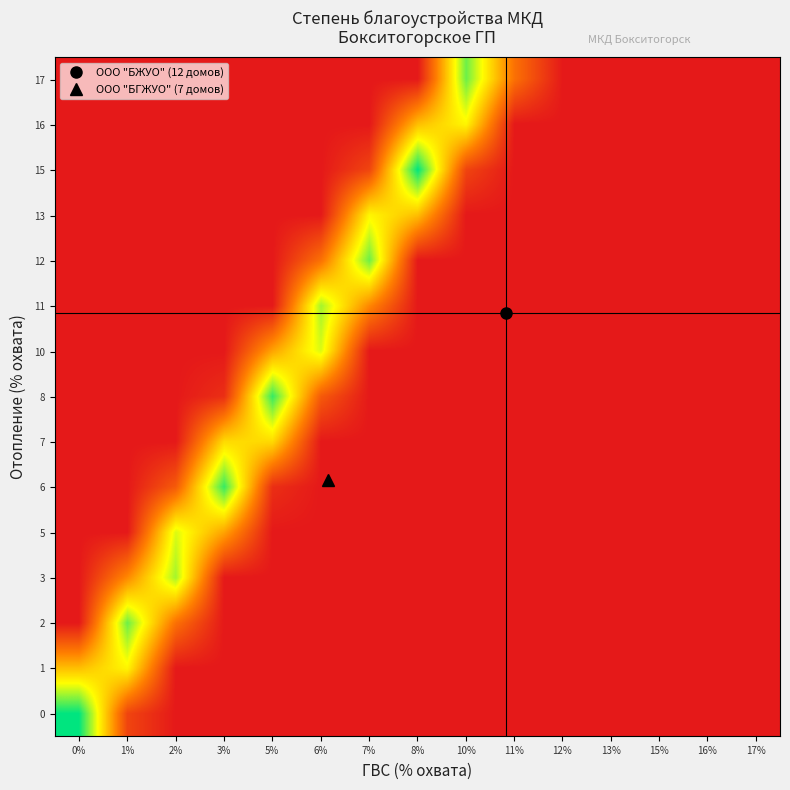

Reading left to right, transcribe all the data shown in this chart.

0: 0%=1.0	1%=0.1	2%=0.0	3%=0.0	5%=0.0	6%=0.0	7%=0.0	8%=0.0	10%=0.0	11%=0.0	12%=0.0	13%=0.0	15%=0.0	16%=0.0	17%=0.0
1: 0%=0.5	1%=0.6	2%=0.0	3%=0.0	5%=0.0	6%=0.0	7%=0.0	8%=0.0	10%=0.0	11%=0.0	12%=0.0	13%=0.0	15%=0.0	16%=0.0	17%=0.0
2: 0%=0.0	1%=0.9	2%=0.3	3%=0.0	5%=0.0	6%=0.0	7%=0.0	8%=0.0	10%=0.0	11%=0.0	12%=0.0	13%=0.0	15%=0.0	16%=0.0	17%=0.0
3: 0%=0.0	1%=0.4	2%=0.8	3%=0.0	5%=0.0	6%=0.0	7%=0.0	8%=0.0	10%=0.0	11%=0.0	12%=0.0	13%=0.0	15%=0.0	16%=0.0	17%=0.0
5: 0%=0.0	1%=0.0	2%=0.7	3%=0.4	5%=0.0	6%=0.0	7%=0.0	8%=0.0	10%=0.0	11%=0.0	12%=0.0	13%=0.0	15%=0.0	16%=0.0	17%=0.0
6: 0%=0.0	1%=0.0	2%=0.2	3%=0.9	5%=0.1	6%=0.0	7%=0.0	8%=0.0	10%=0.0	11%=0.0	12%=0.0	13%=0.0	15%=0.0	16%=0.0	17%=0.0
7: 0%=0.0	1%=0.0	2%=0.0	3%=0.6	5%=0.6	6%=0.0	7%=0.0	8%=0.0	10%=0.0	11%=0.0	12%=0.0	13%=0.0	15%=0.0	16%=0.0	17%=0.0
8: 0%=0.0	1%=0.0	2%=0.0	3%=0.1	5%=0.9	6%=0.2	7%=0.0	8%=0.0	10%=0.0	11%=0.0	12%=0.0	13%=0.0	15%=0.0	16%=0.0	17%=0.0
10: 0%=0.0	1%=0.0	2%=0.0	3%=0.0	5%=0.4	6%=0.7	7%=0.0	8%=0.0	10%=0.0	11%=0.0	12%=0.0	13%=0.0	15%=0.0	16%=0.0	17%=0.0
11: 0%=0.0	1%=0.0	2%=0.0	3%=0.0	5%=0.0	6%=0.8	7%=0.4	8%=0.0	10%=0.0	11%=0.0	12%=0.0	13%=0.0	15%=0.0	16%=0.0	17%=0.0
12: 0%=0.0	1%=0.0	2%=0.0	3%=0.0	5%=0.0	6%=0.3	7%=0.9	8%=0.0	10%=0.0	11%=0.0	12%=0.0	13%=0.0	15%=0.0	16%=0.0	17%=0.0
13: 0%=0.0	1%=0.0	2%=0.0	3%=0.0	5%=0.0	6%=0.0	7%=0.6	8%=0.5	10%=0.0	11%=0.0	12%=0.0	13%=0.0	15%=0.0	16%=0.0	17%=0.0
15: 0%=0.0	1%=0.0	2%=0.0	3%=0.0	5%=0.0	6%=0.0	7%=0.1	8%=1.0	10%=0.1	11%=0.0	12%=0.0	13%=0.0	15%=0.0	16%=0.0	17%=0.0
16: 0%=0.0	1%=0.0	2%=0.0	3%=0.0	5%=0.0	6%=0.0	7%=0.0	8%=0.5	10%=0.6	11%=0.0	12%=0.0	13%=0.0	15%=0.0	16%=0.0	17%=0.0
17: 0%=0.0	1%=0.0	2%=0.0	3%=0.0	5%=0.0	6%=0.0	7%=0.0	8%=0.0	10%=0.9	11%=0.3	12%=0.0	13%=0.0	15%=0.0	16%=0.0	17%=0.0